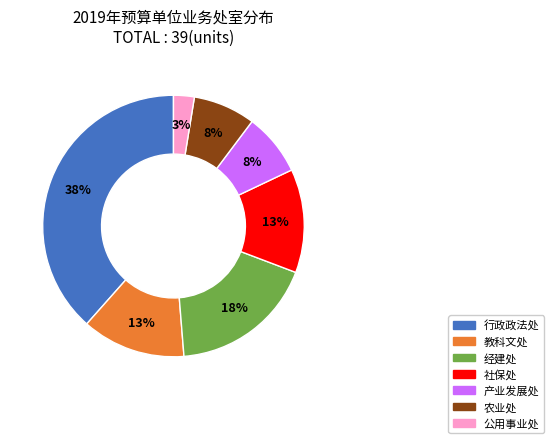

How many slices are in this pie chart?

7